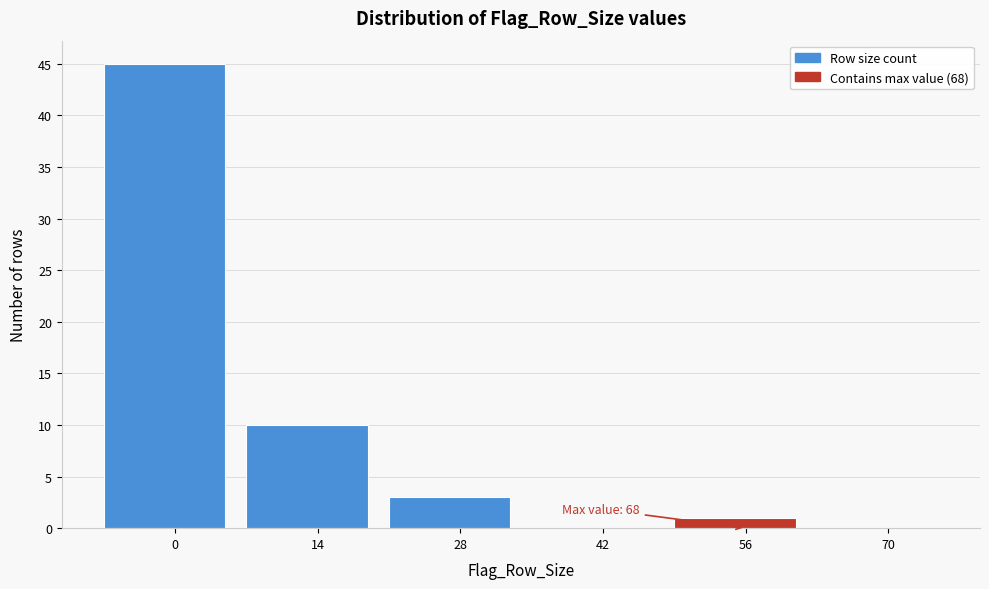

Reading left to right, transcribe all the data shown in this chart.

0=45	14=10	28=3	42=0	56=1	70=0